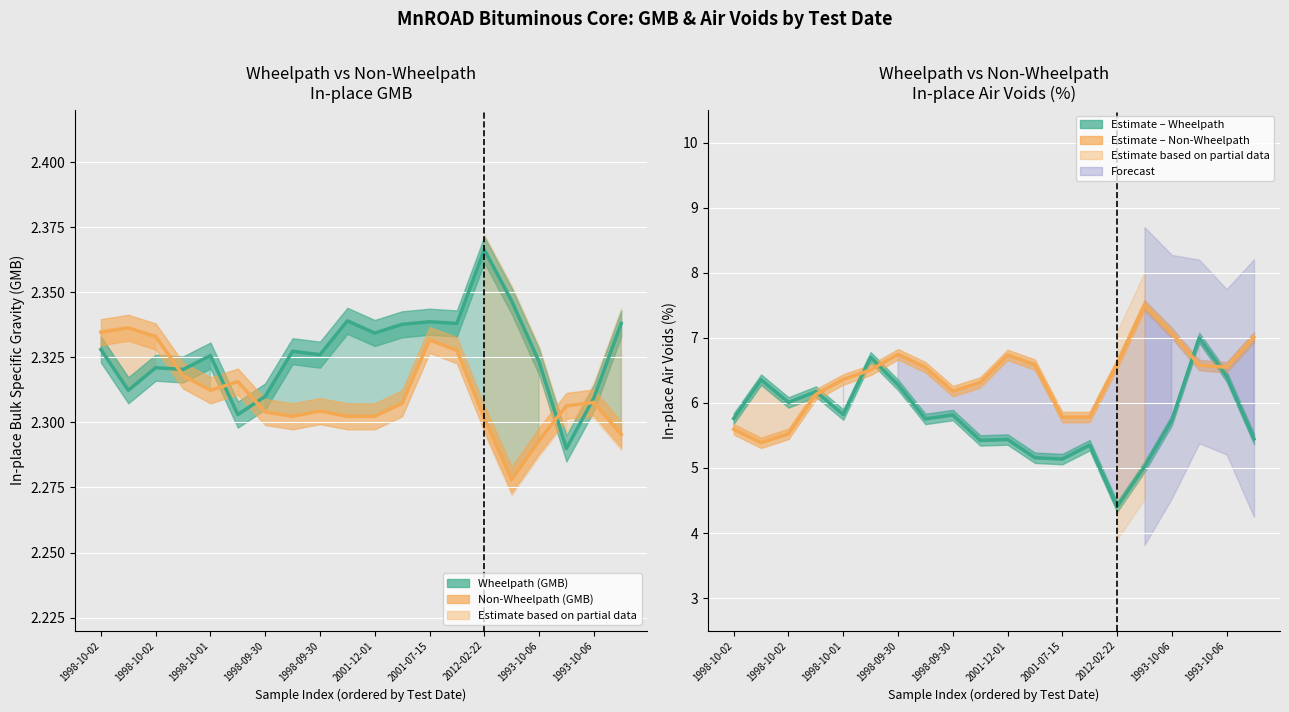

What is the difference between the second highest and minimum values in the Air Voids Non-Wheelpath series?

1.7